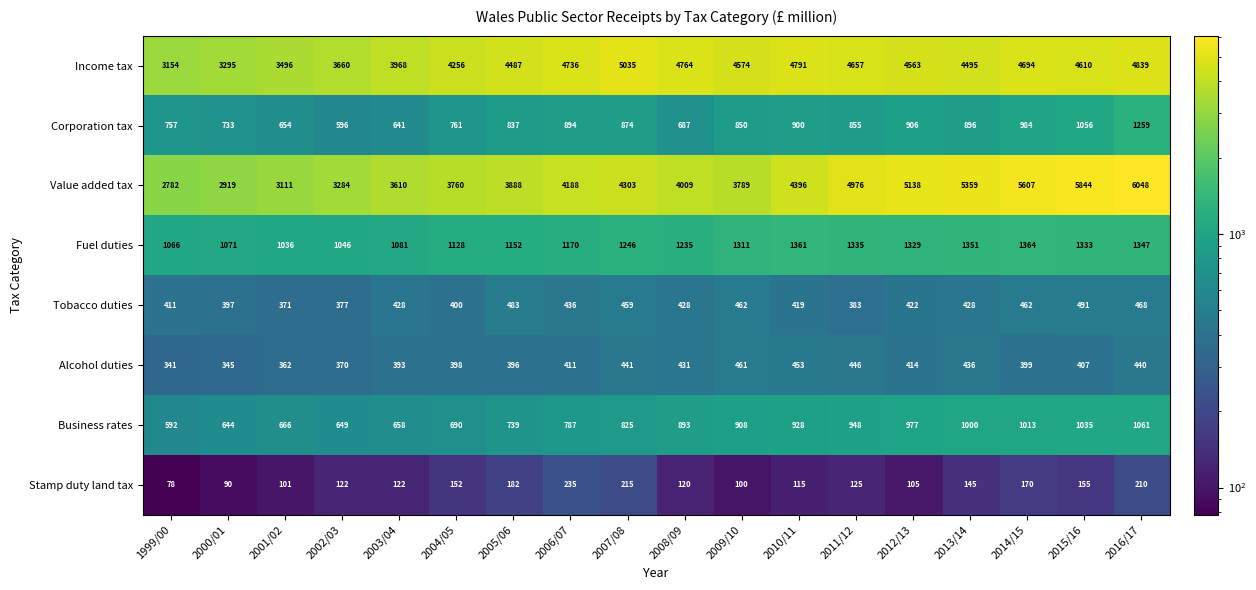

What is the difference between the highest and lowest values at 2014/15?

5437